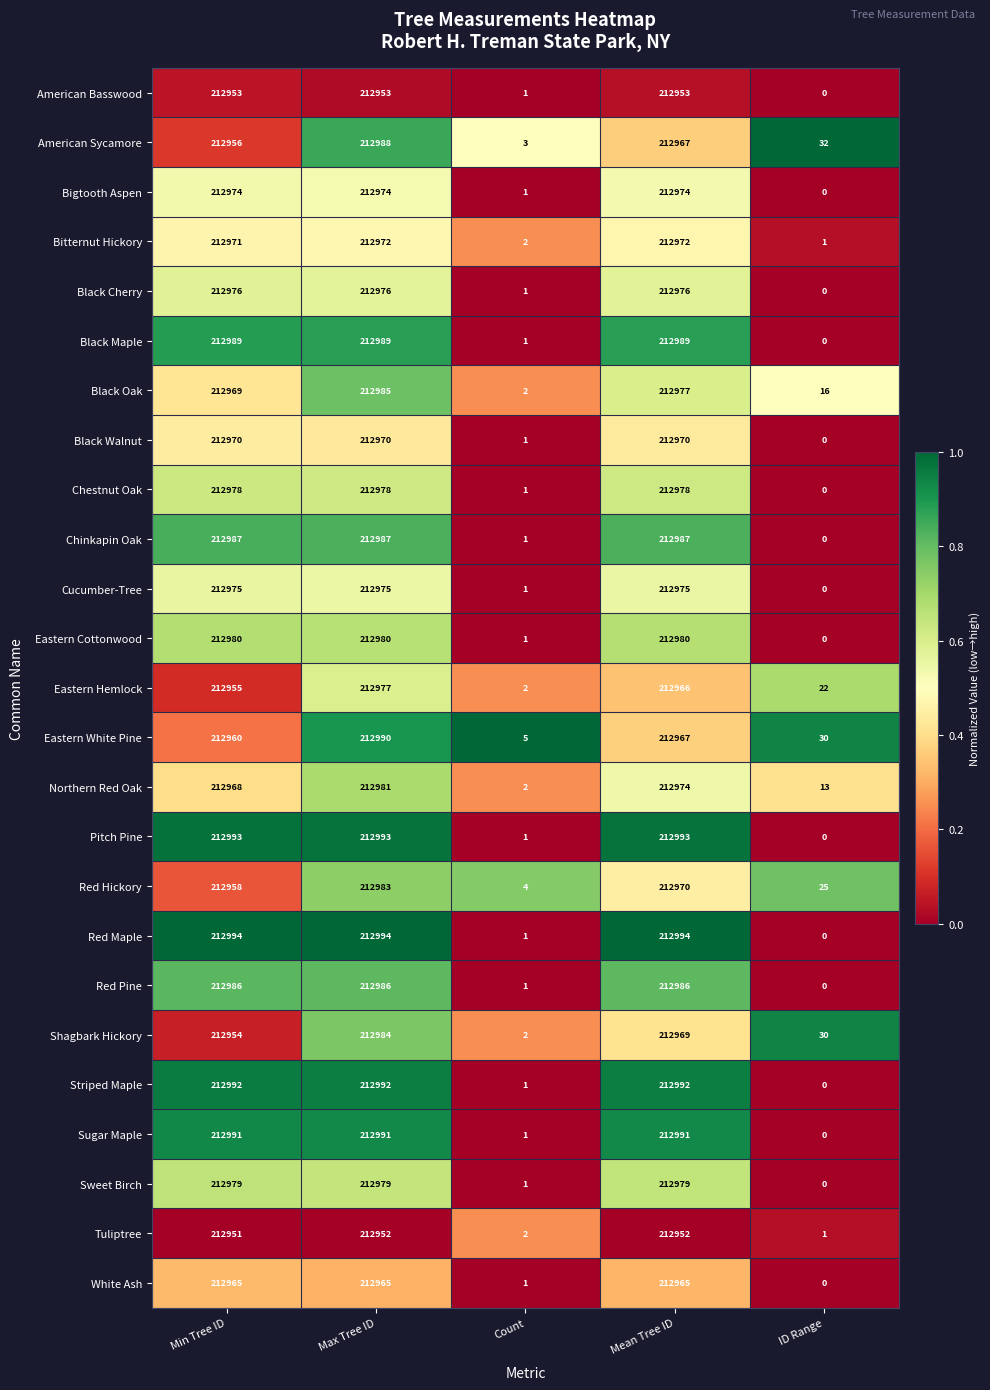

Which label corresponds to the smallest value in the chart?

ID Range